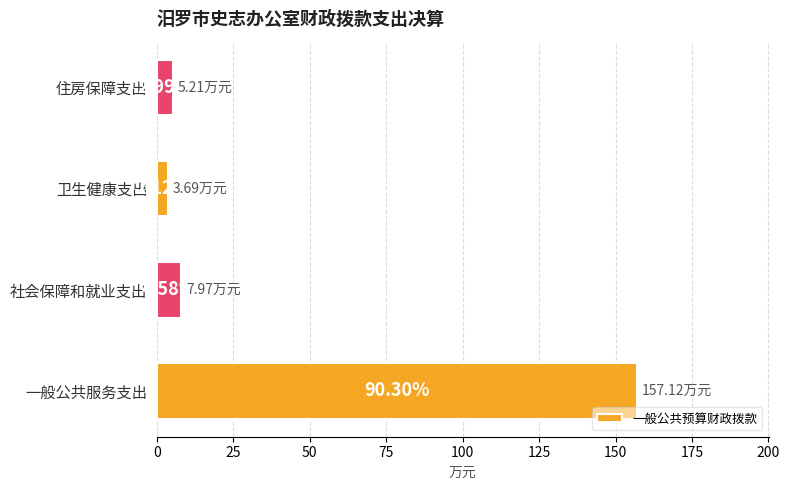

How many bars are there in total?

4